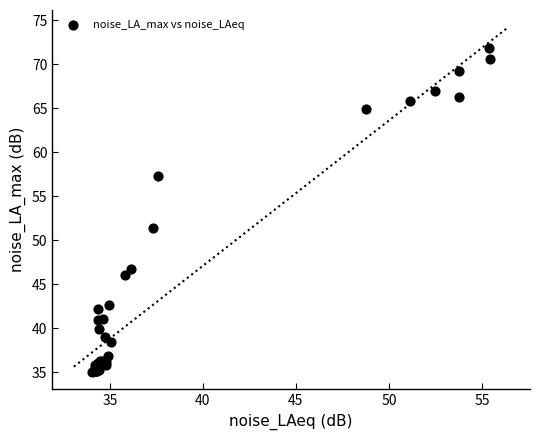

What Y value in the scatter plot is closest to 53?

51.5